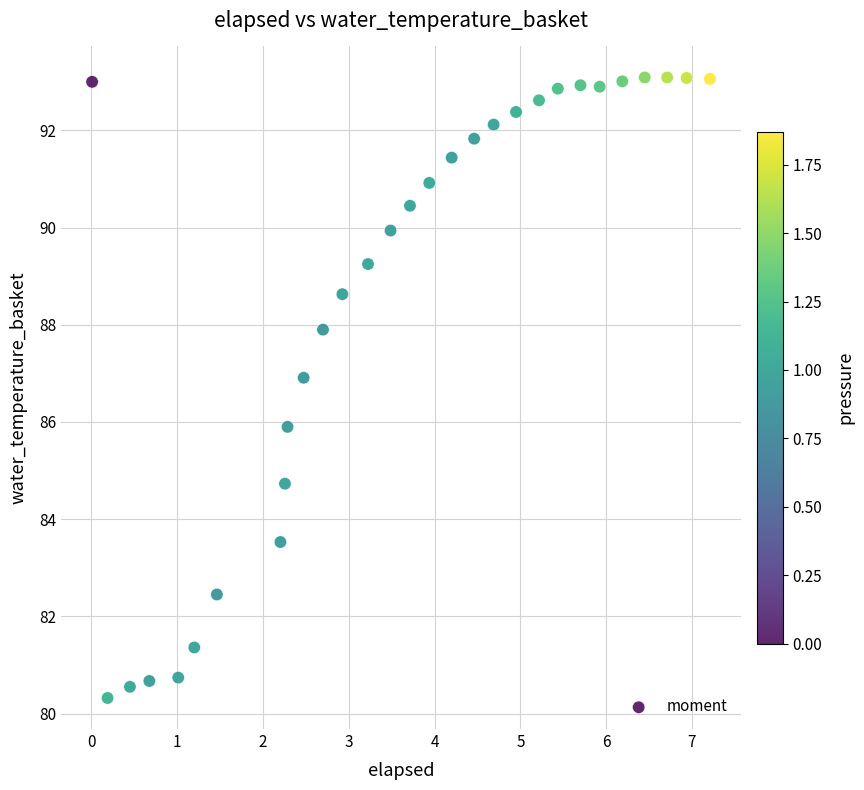

What is the range of Y values (max minus min)?

12.8